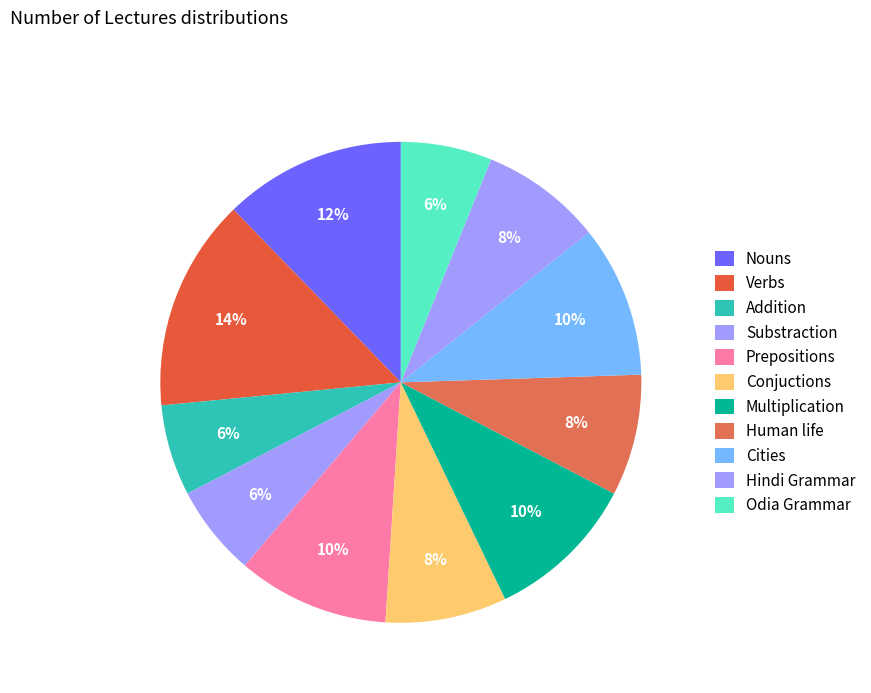

To the nearest percent, what portion does Prepositions represent?

10%